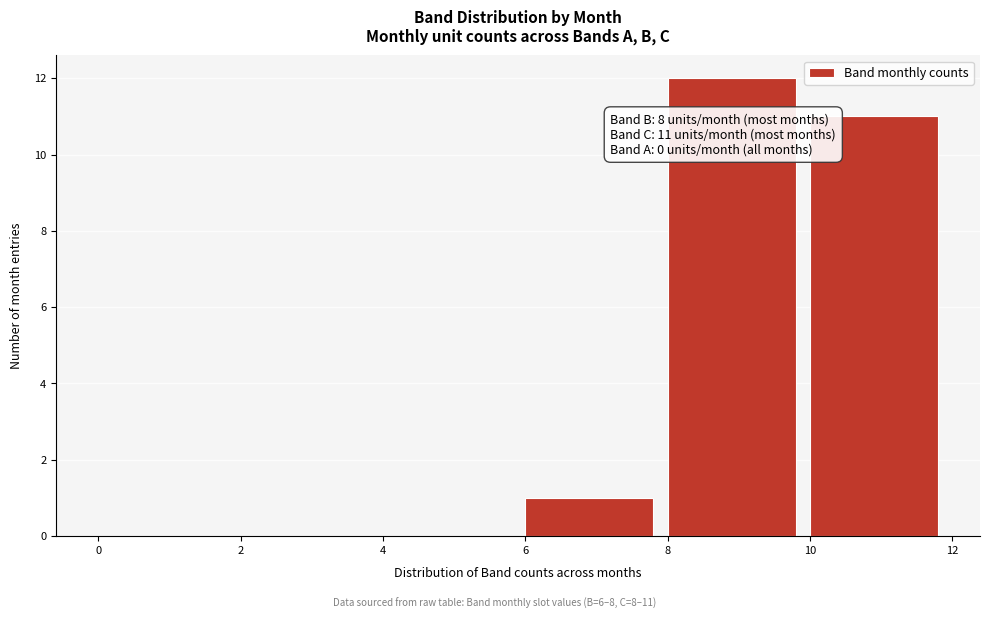

Over which range of the x-axis is the bar tallest?

8 to 10